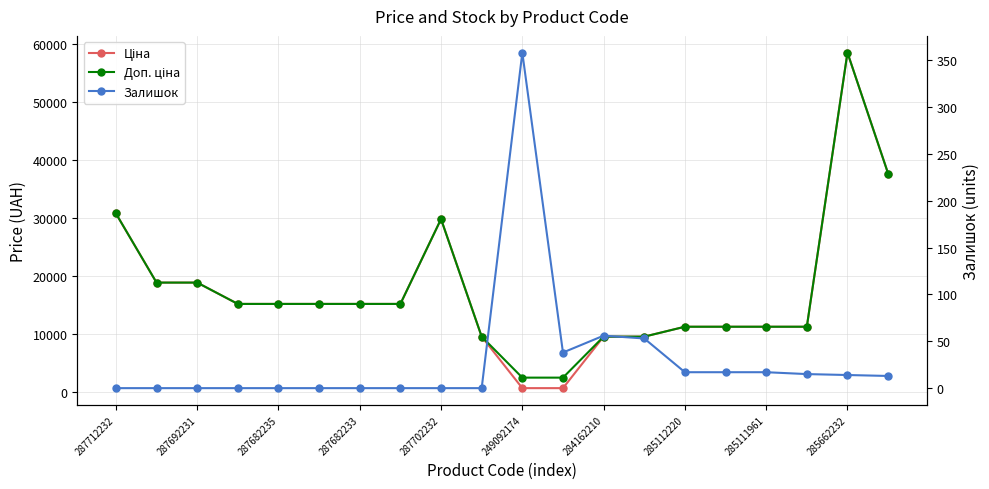

What is the average value of the Доп. ціна series?

17385.0